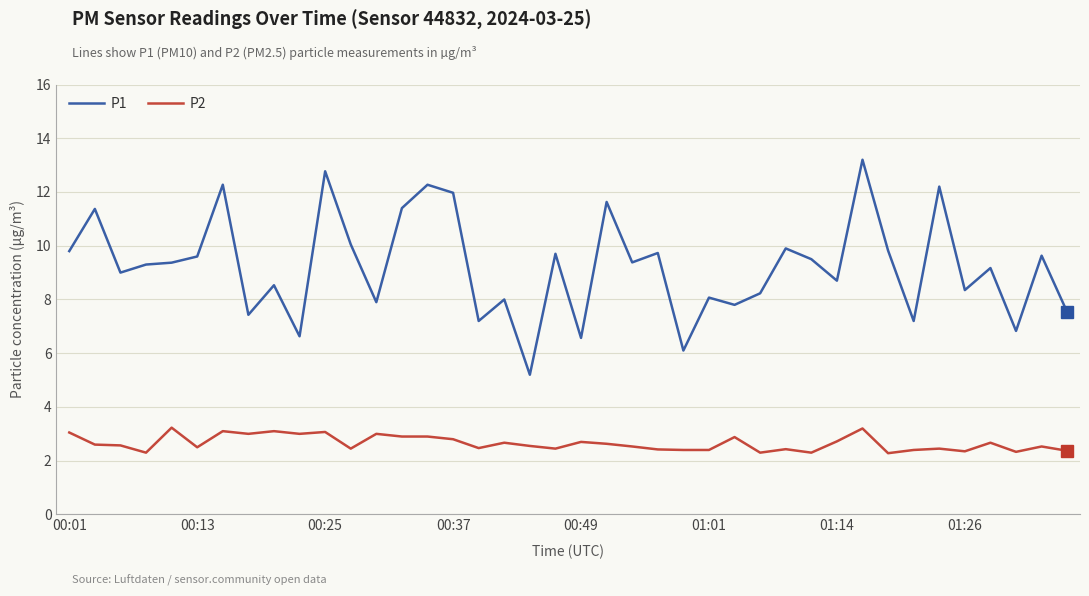

True or false: P2 and P1 cross at least once.

False